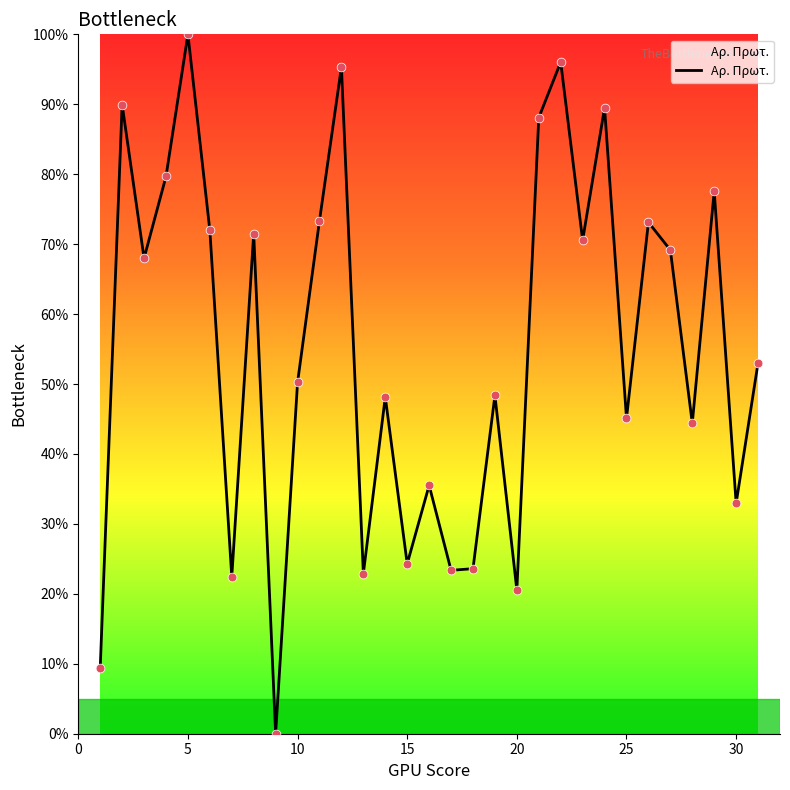

What is the difference between the maximum and minimum values?

100.0